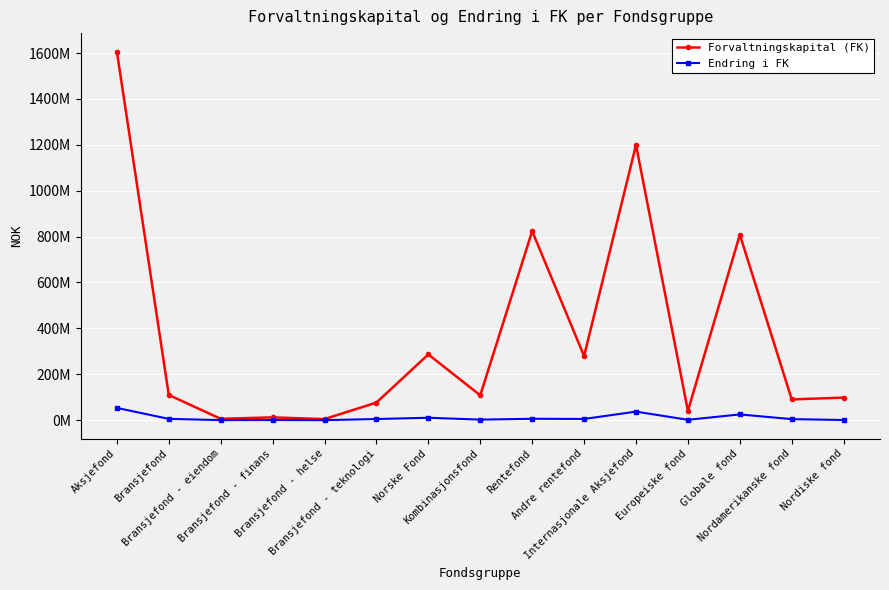

Does the chart have visible grid lines?

Yes